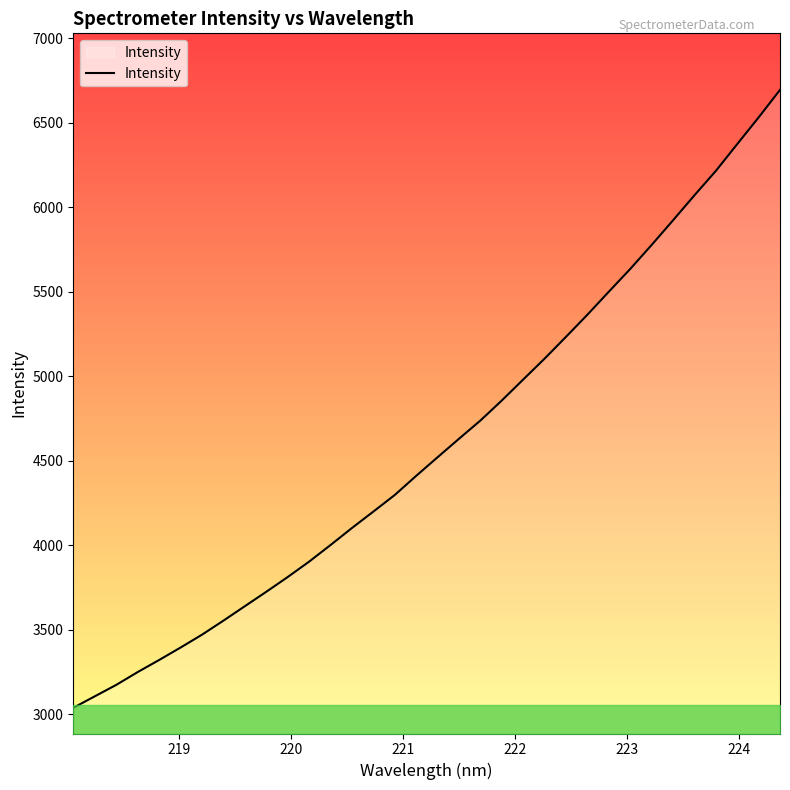

What is the minimum value shown in the chart?

3037.7